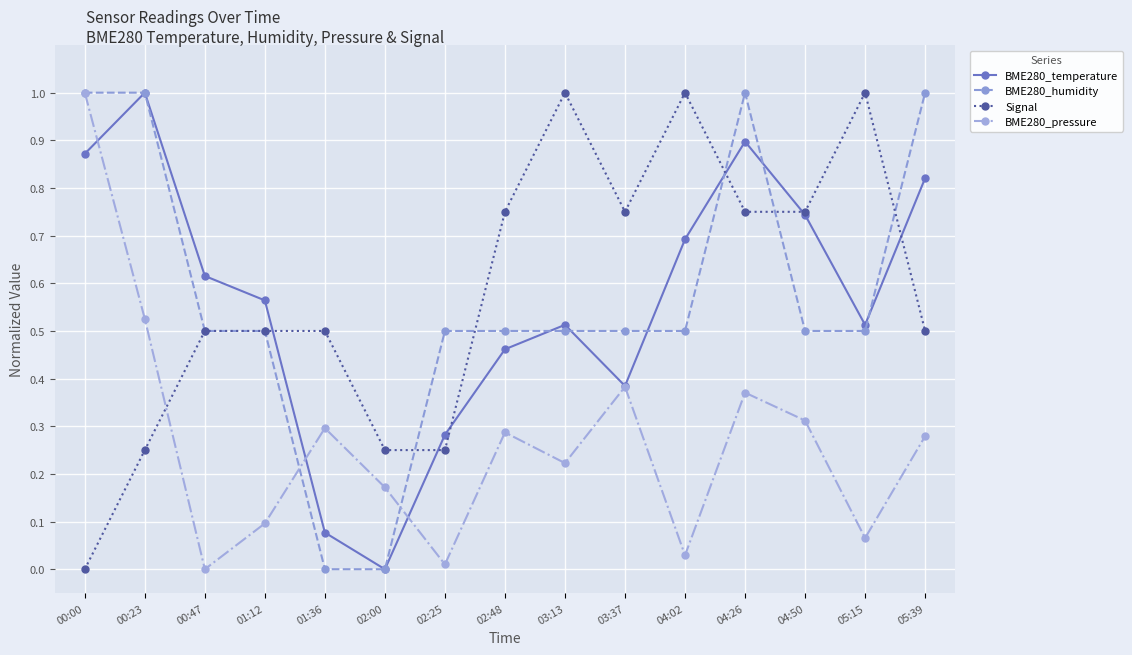

The BME280_pressure series shows 0.0 at 00:47. True or false?

True